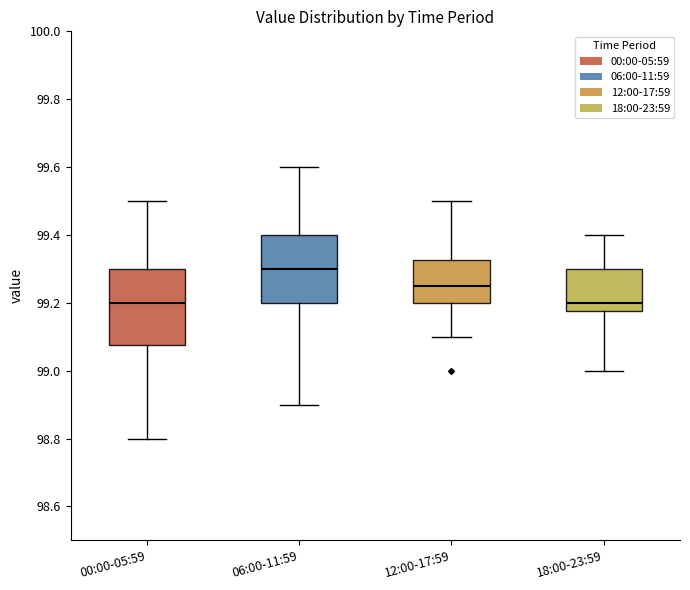

Reading left to right, read every box against the y-axis: the position of its median line, the range the box covers, and the ends of its whiskers. The values are not printed on the chart, so give them approximately, as read against the axis.

00:00-05:59: median 99.20, box 99.08 to 99.30, whiskers 98.80 to 99.50
06:00-11:59: median 99.30, box 99.20 to 99.40, whiskers 98.90 to 99.60
12:00-17:59: median 99.26, box 99.20 to 99.32, whiskers 99.10 to 99.50
18:00-23:59: median 99.20, box 99.18 to 99.30, whiskers 99.00 to 99.40